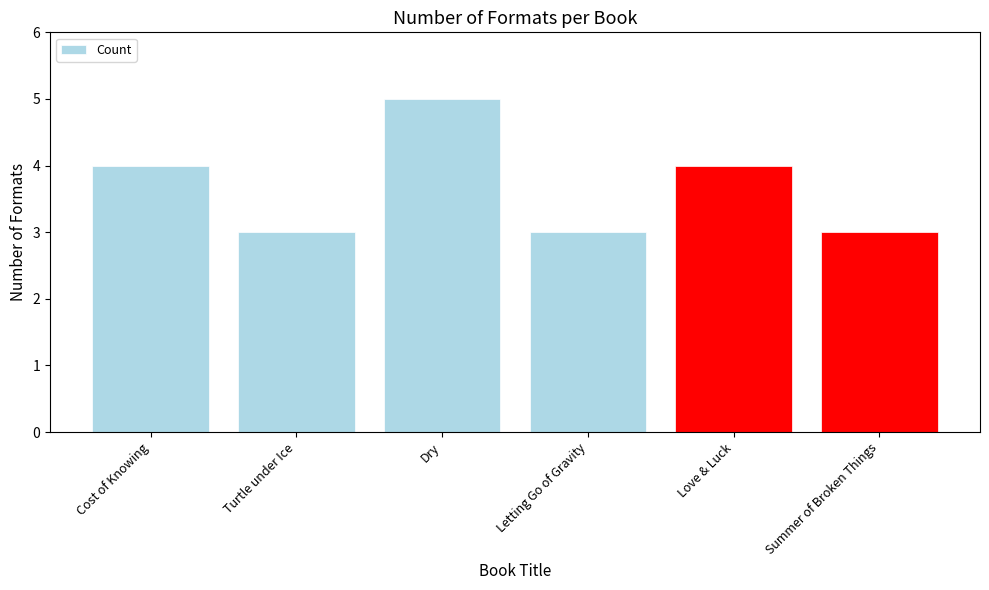

What is the approximate value at Love & Luck?

4